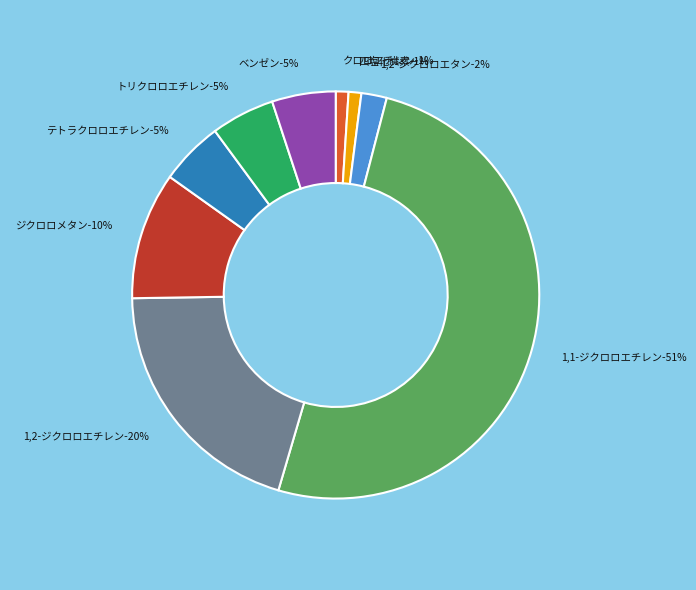

The 四塩化炭素 slice represents 1% of the pie. True or false?

True